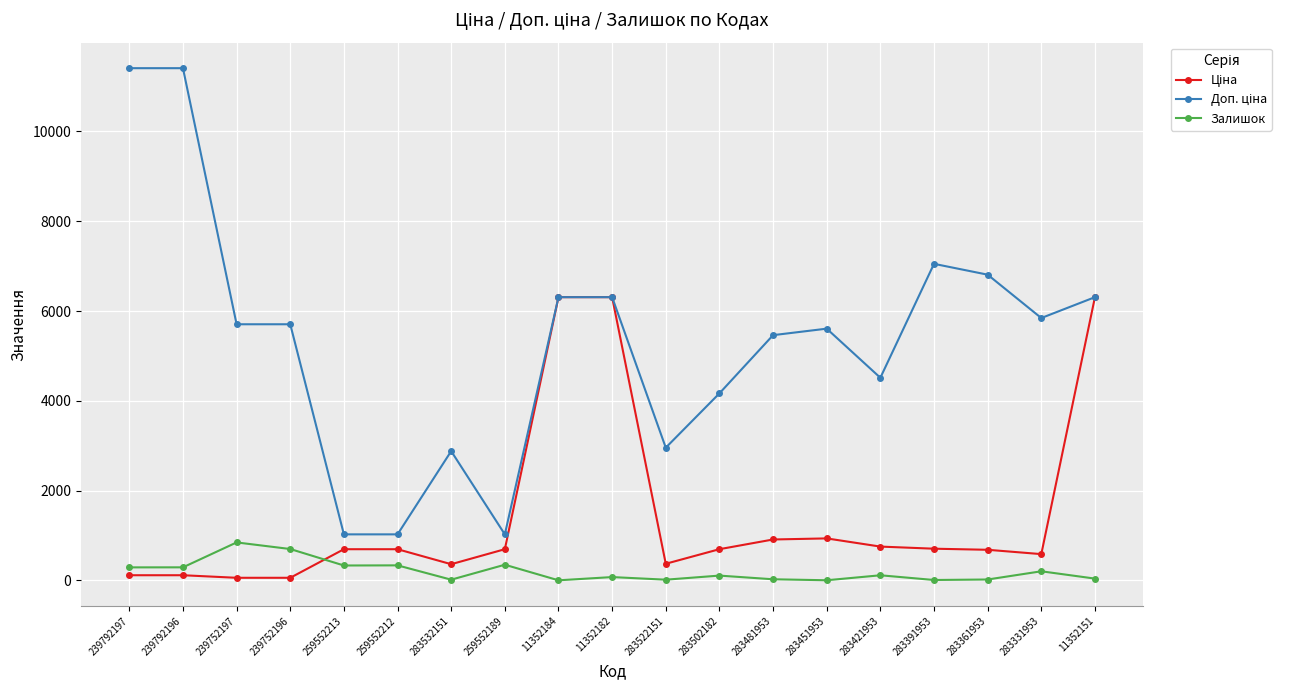

True or false: Залишок has more than 2 interior local peaks.

True